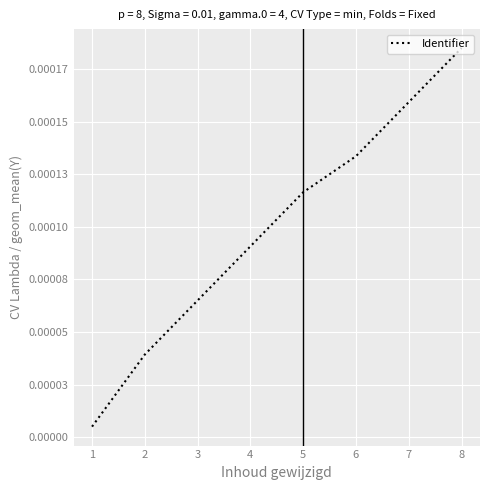

Does the chart display data point markers on the line(s)?

No